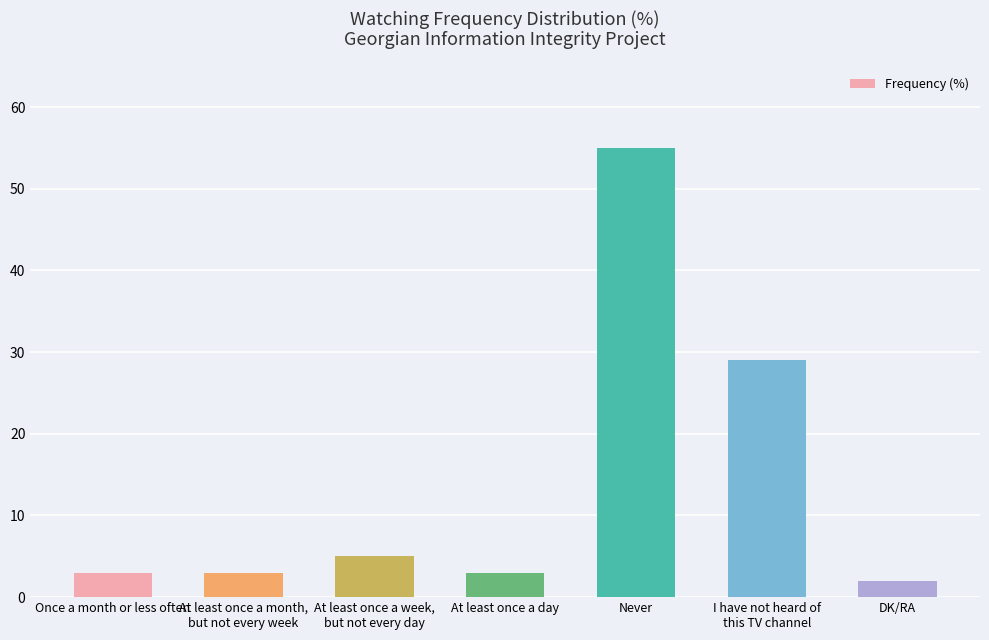

Which category has the lowest value across all series?

DK/RA